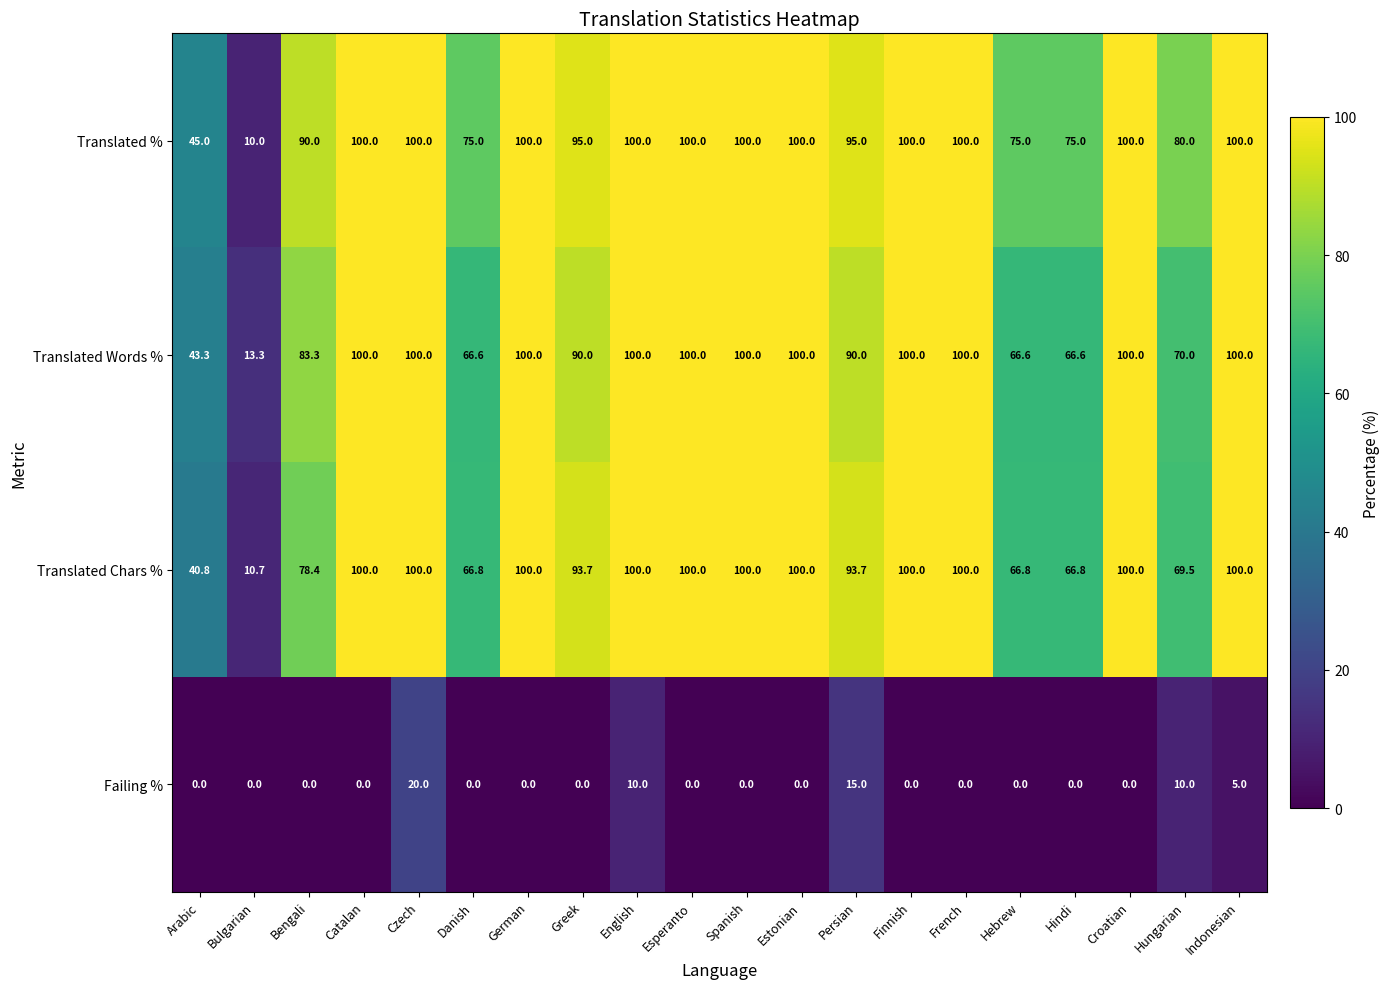

What is the maximum value shown in the chart?

100.0